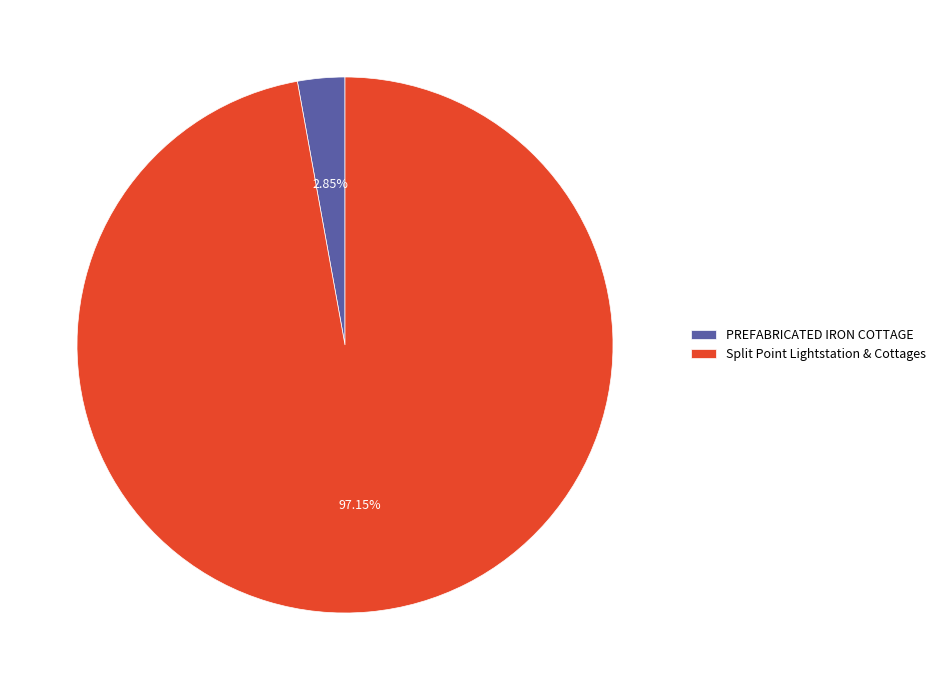

What percentage is the Split Point Lightstation & Cottages slice, to the nearest percent?

97%